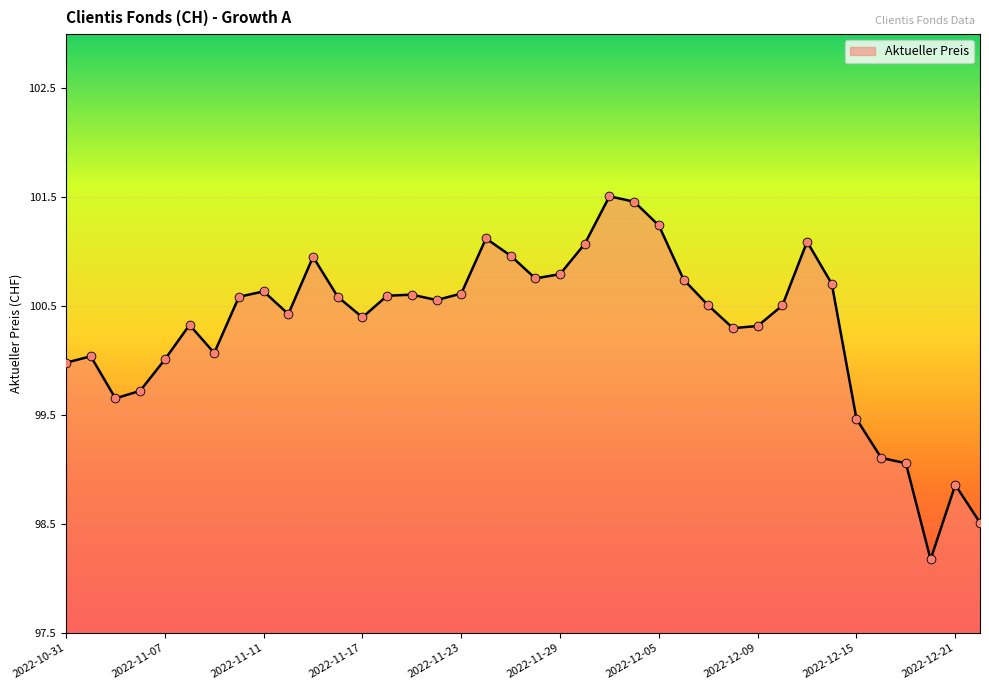

What is the difference between the maximum and minimum values?

3.4